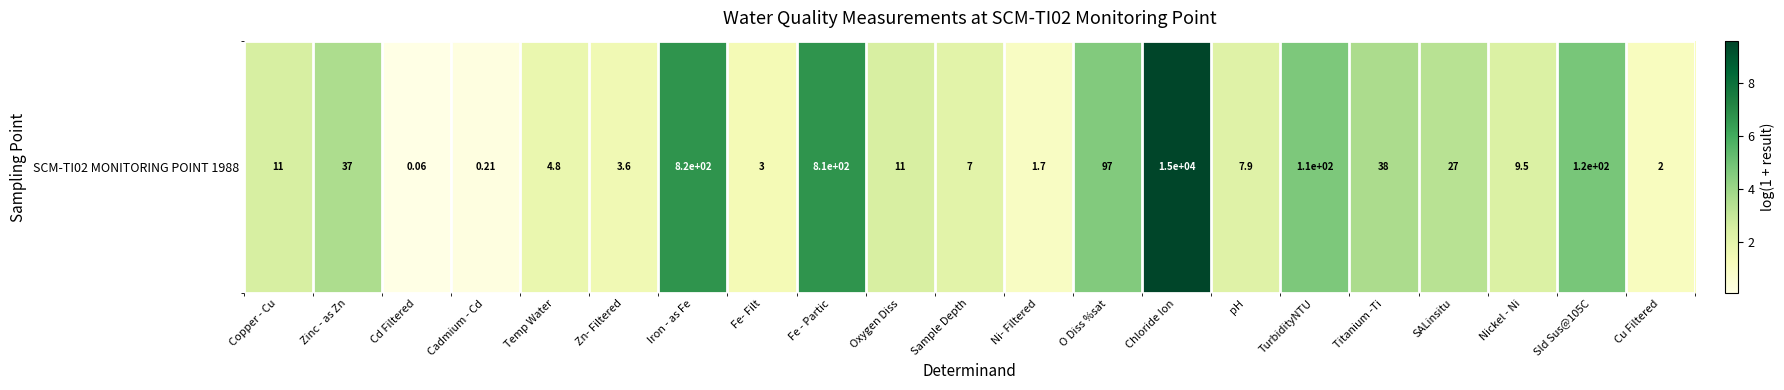

List the labels in order of value, smallest first.

Cd Filtered, Cadmium - Cd, Ni- Filtered, Cu Filtered, Fe- Filt, Zn- Filtered, Temp Water, Sample Depth, pH, Nickel - Ni, Oxygen Diss, Copper - Cu, SALinsitu, Zinc - as Zn, Titanium -Ti, O Diss %sat, TurbidityNTU, Sld Sus@105C, Fe - Partic, Iron - as Fe, Chloride Ion